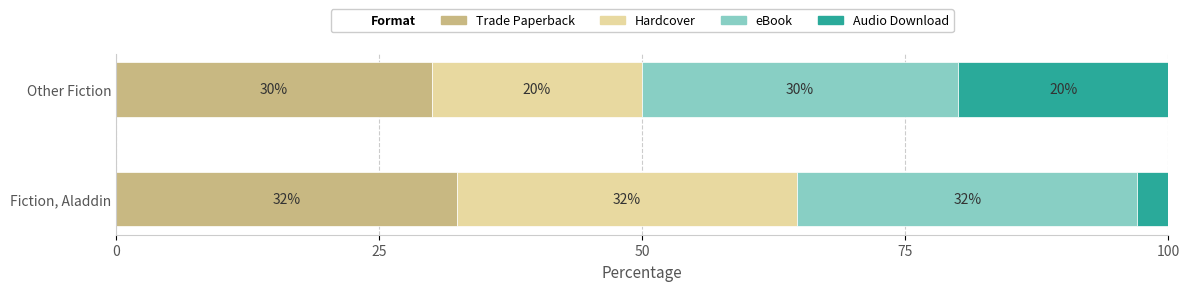

Rank the categories by Trade Paperback value from lowest to highest.

Other Fiction, Fiction, Aladdin